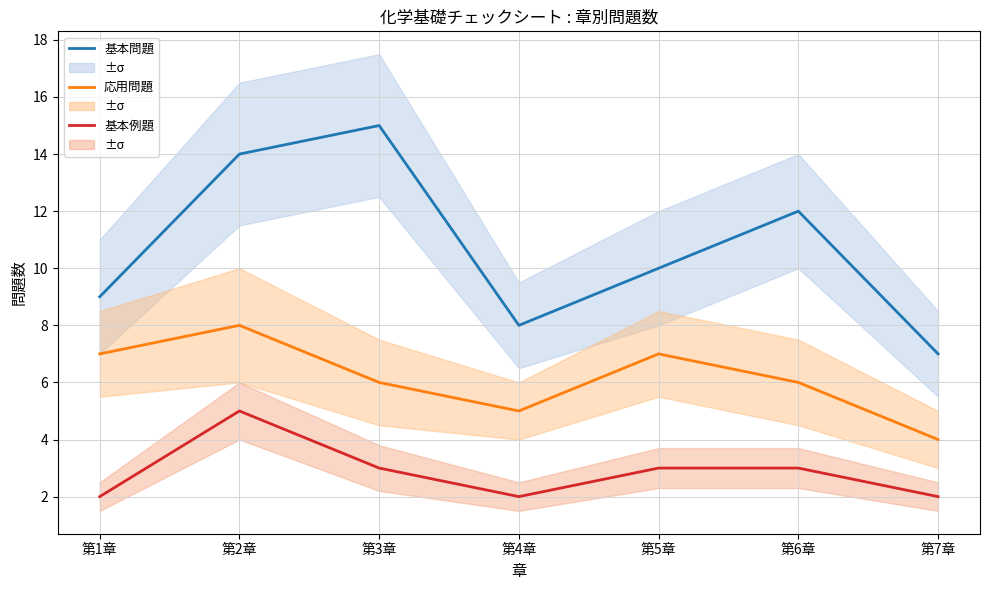

What is the highest value of the 基本例題 series?

5